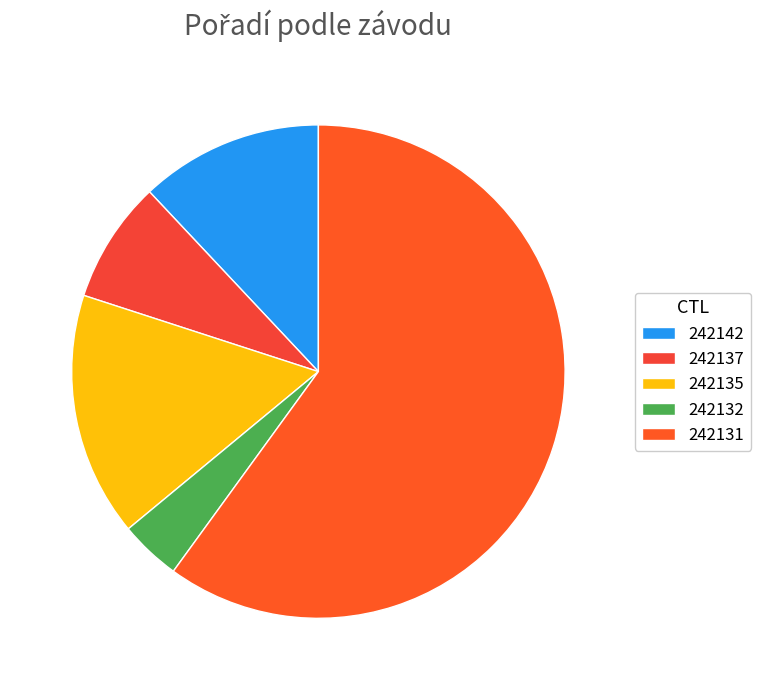

Does any single category account for the majority?

Yes